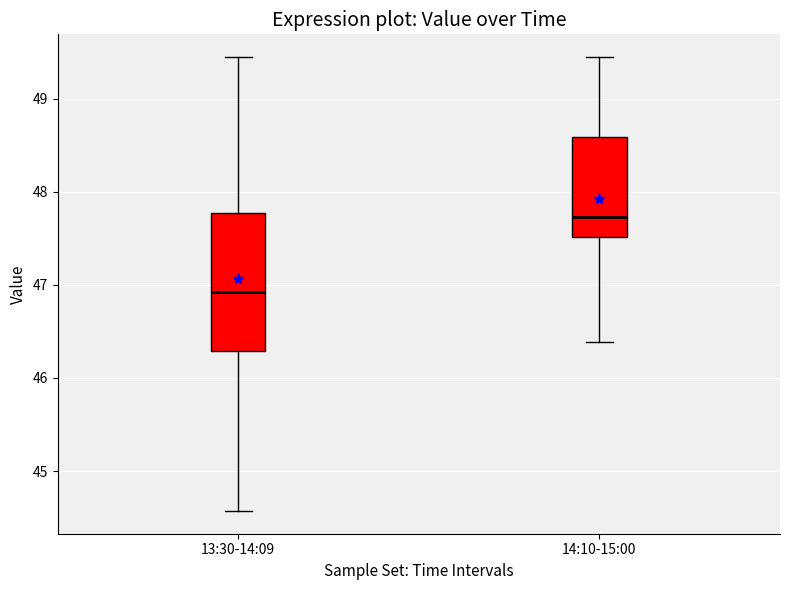

Comparing the boxes themselves (not the whiskers), which one is the tallest?

13:30-14:09